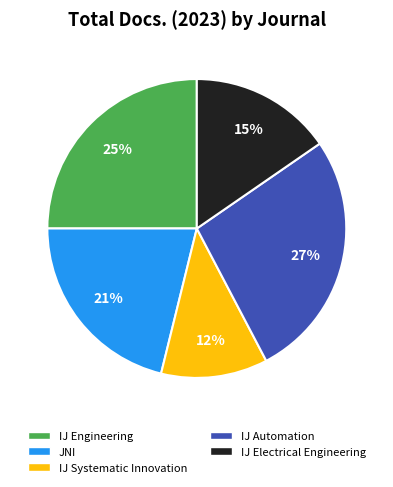

Which category has the biggest portion of the pie?

IJ Automation